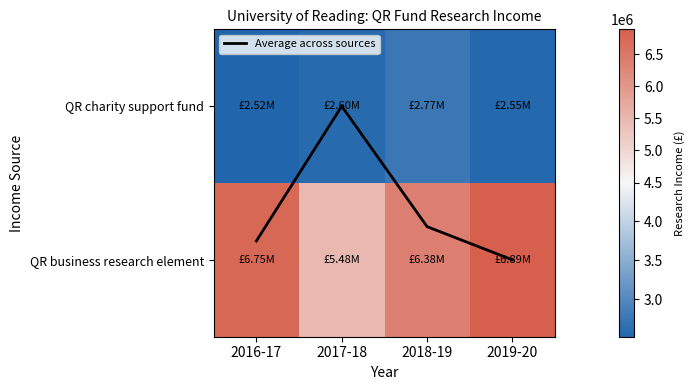

What is the total value across all series at 2017-18?

8073000.0